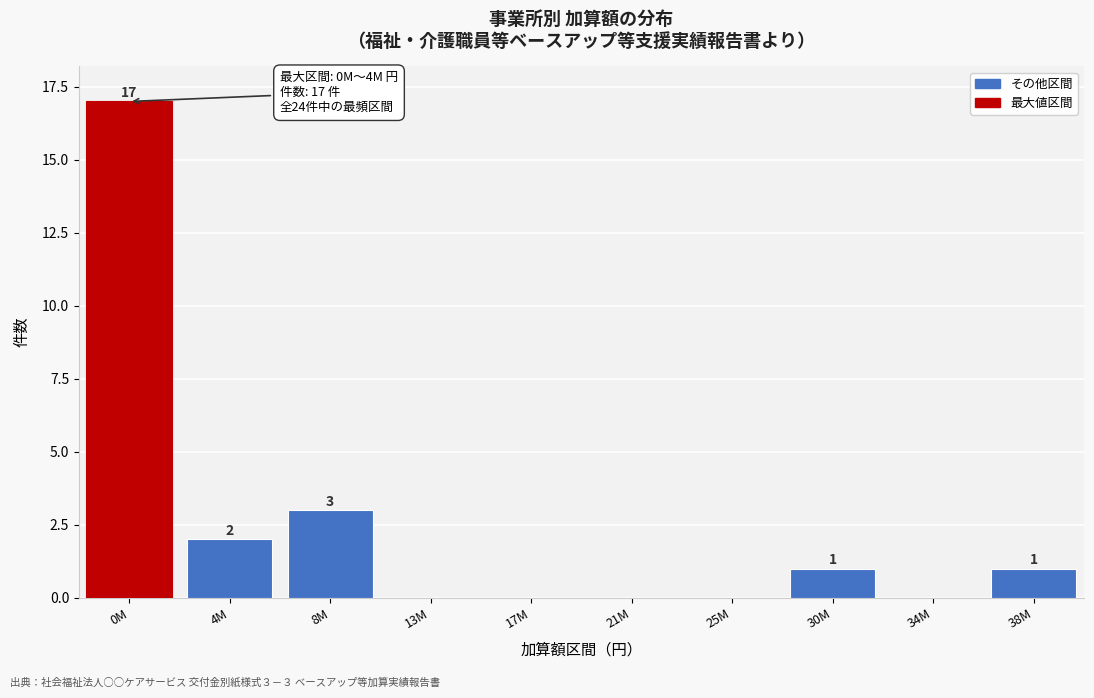

Reading left to right, transcribe all the data shown in this chart.

0M=17	4M=2	8M=3	13M=0	17M=0	21M=0	25M=0	30M=1	34M=0	38M=1